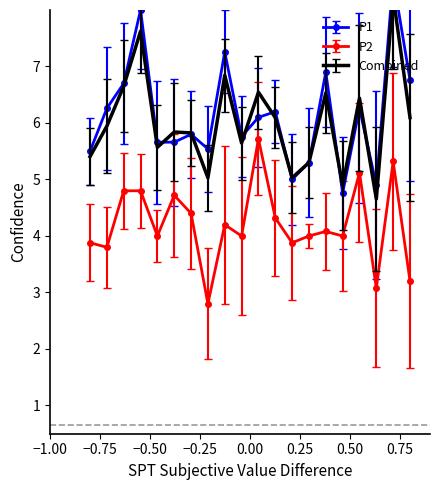

True or false: P2 has more than 0 interior local peaks.

True